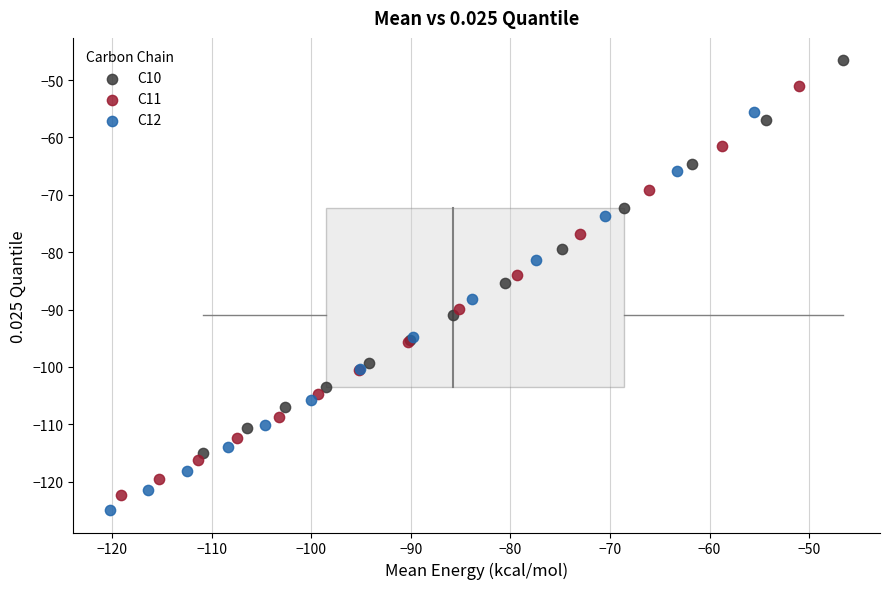

Which series contains the highest Y value?

C10